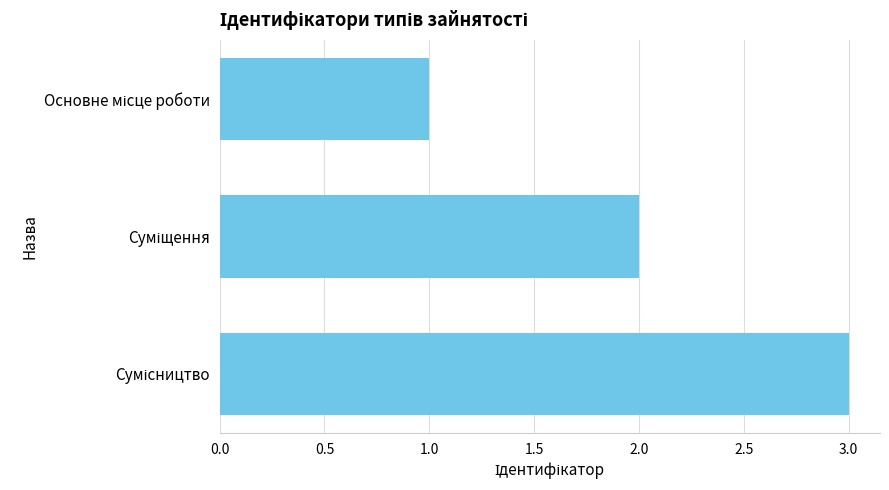

What is the sum of all values?

6